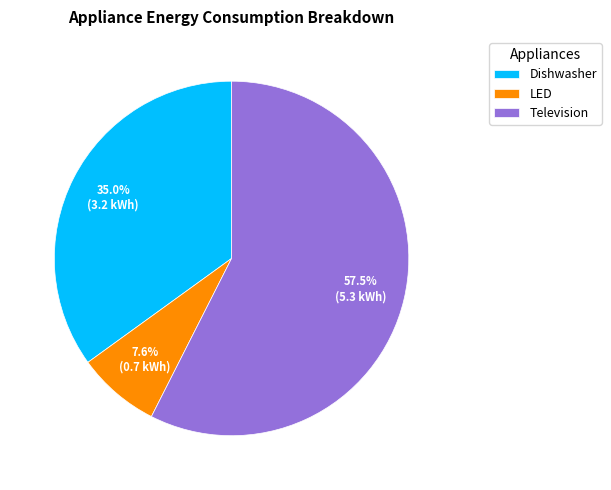

Does any single category account for the majority?

Yes